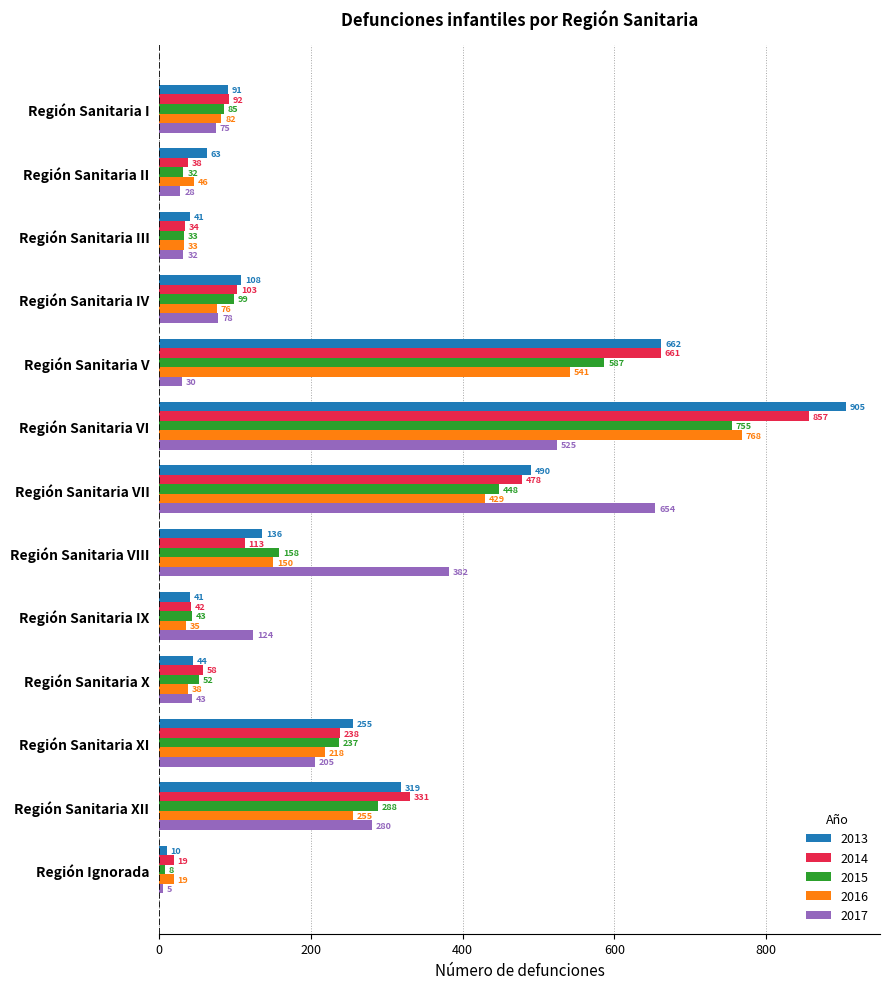

The 2017 series shows 30 at Región Sanitaria V. True or false?

True